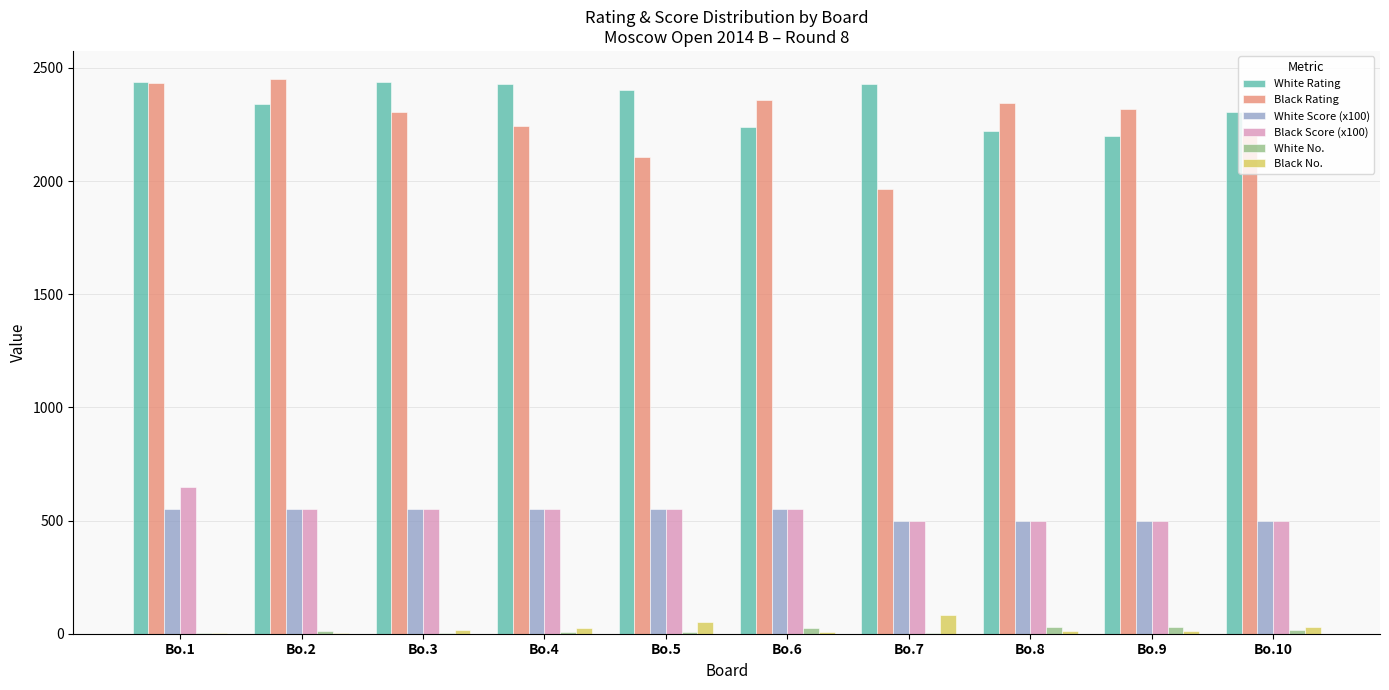

What is the maximum value shown in the chart?

2452